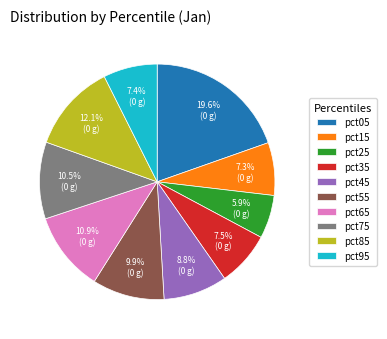

What is the ratio of the value at pct65 to the value at pct35?

1.5